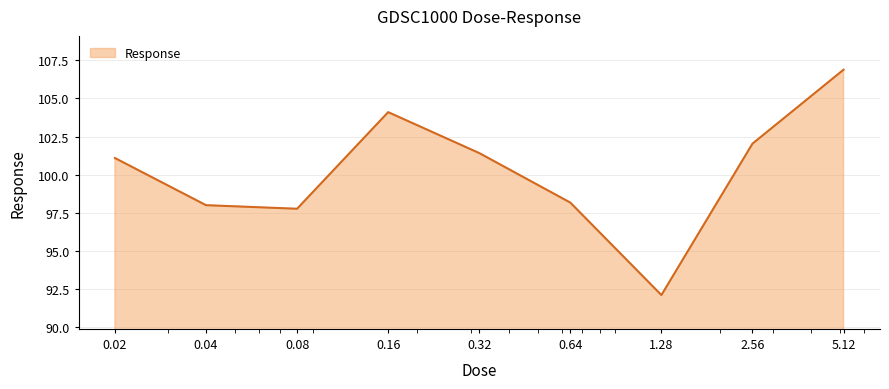

What is the maximum value shown in the chart?

106.9